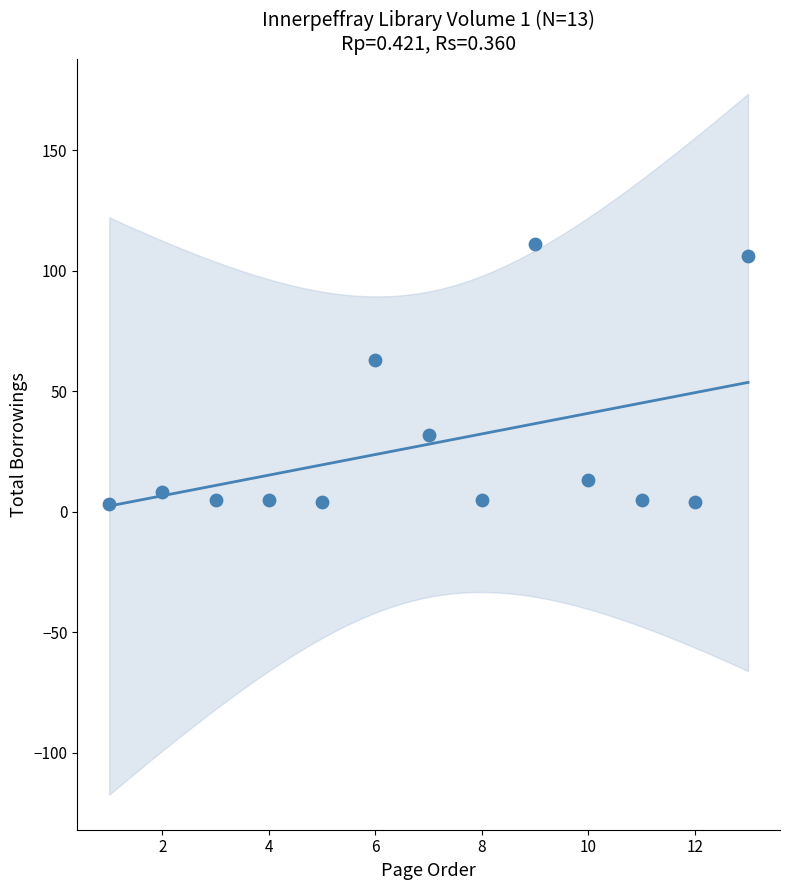

What is the range of Y values (max minus min)?

108